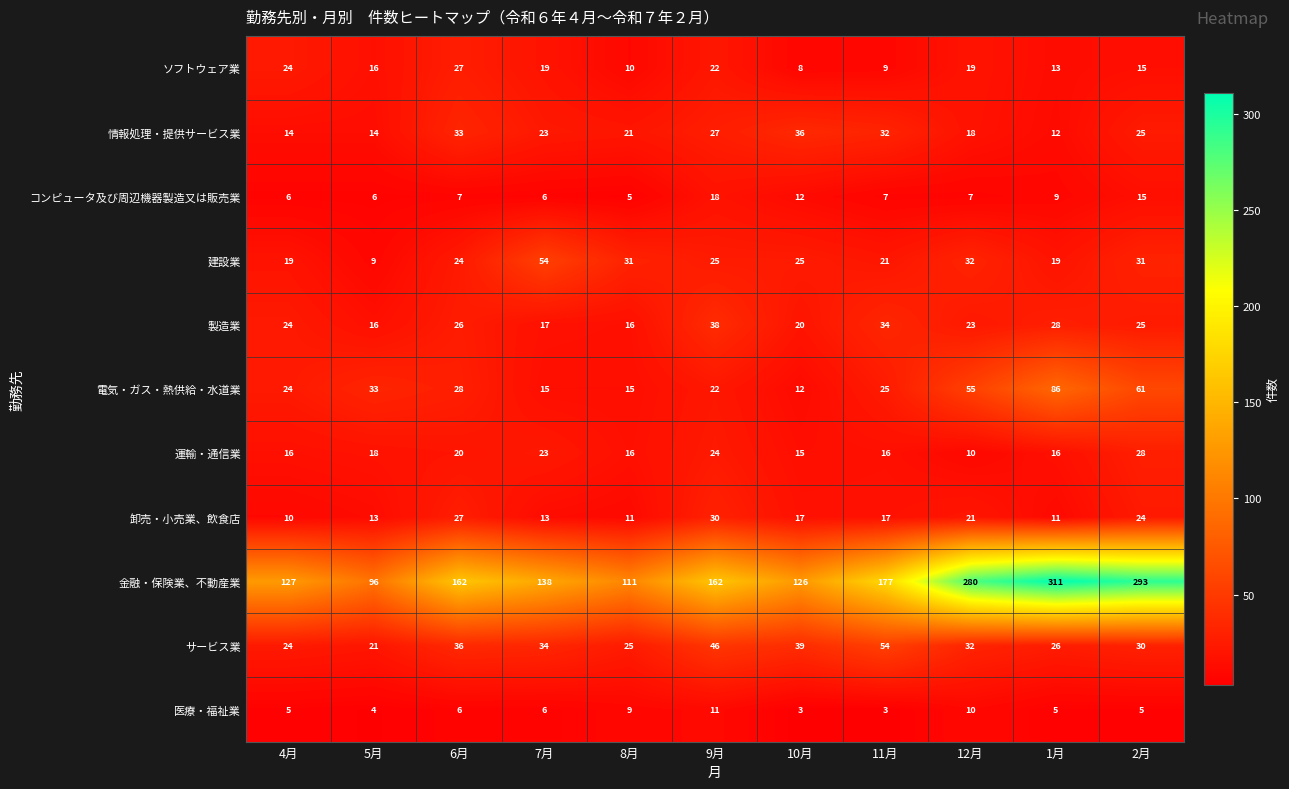

Which series has the largest total across all categories?

金融・保険業、不動産業